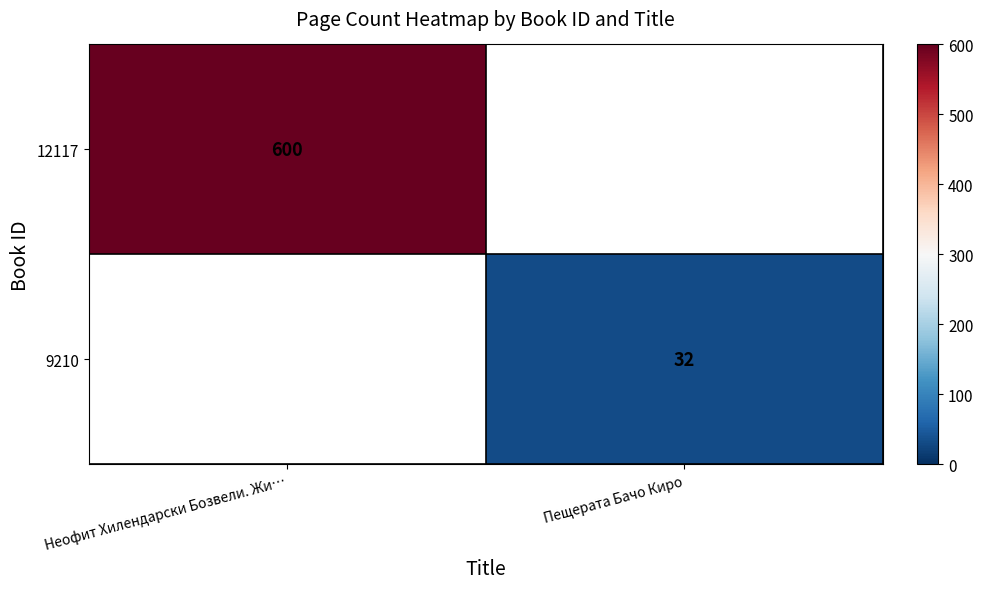

Is it true that 9210 equals 32 at Пещерата Бачо Киро?

True